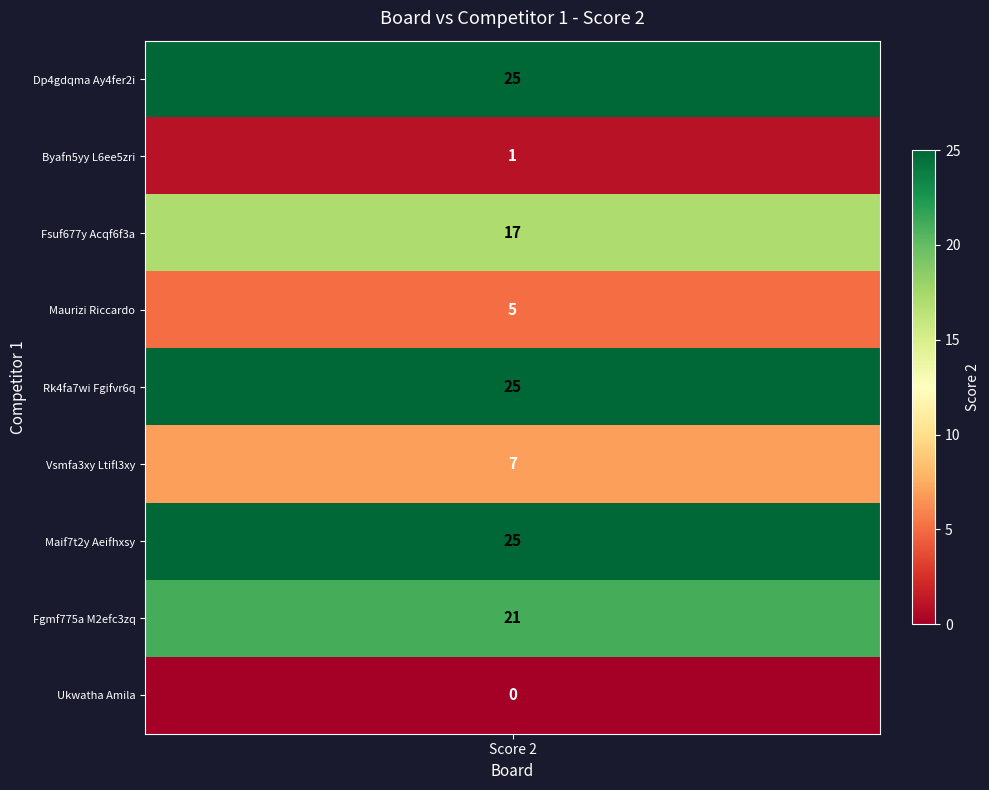

What is the difference between the second highest and minimum values?

25